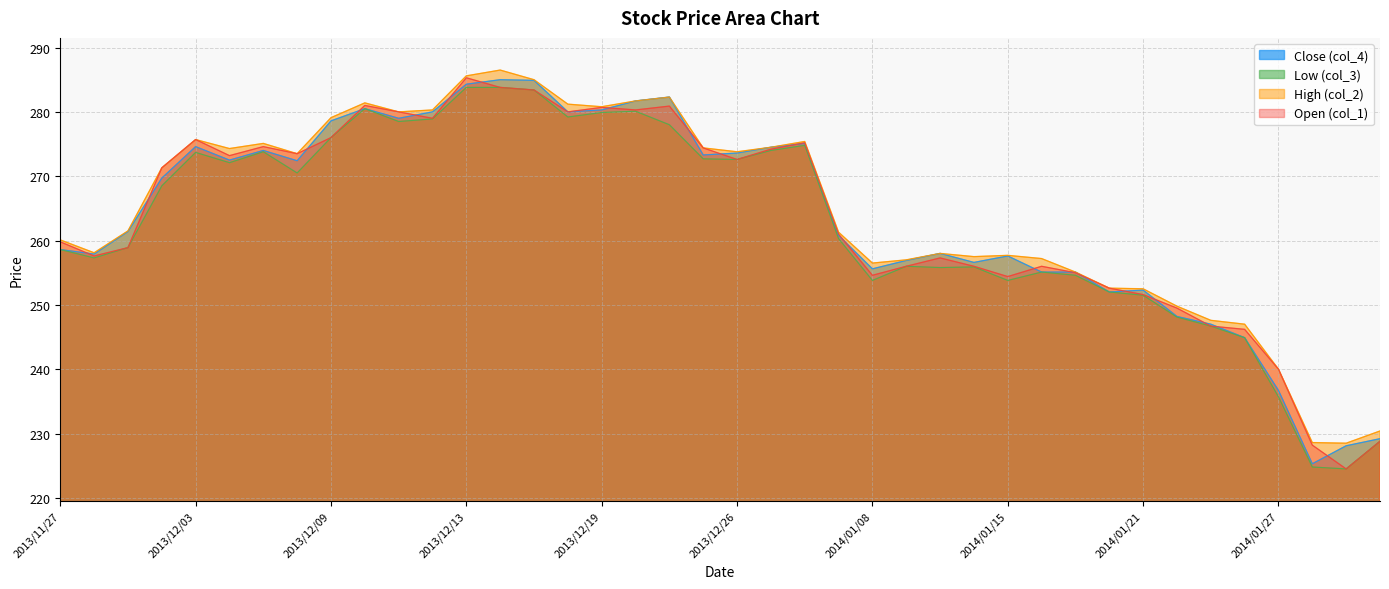

True or false: col_1 and col_2 cross at least once.

False